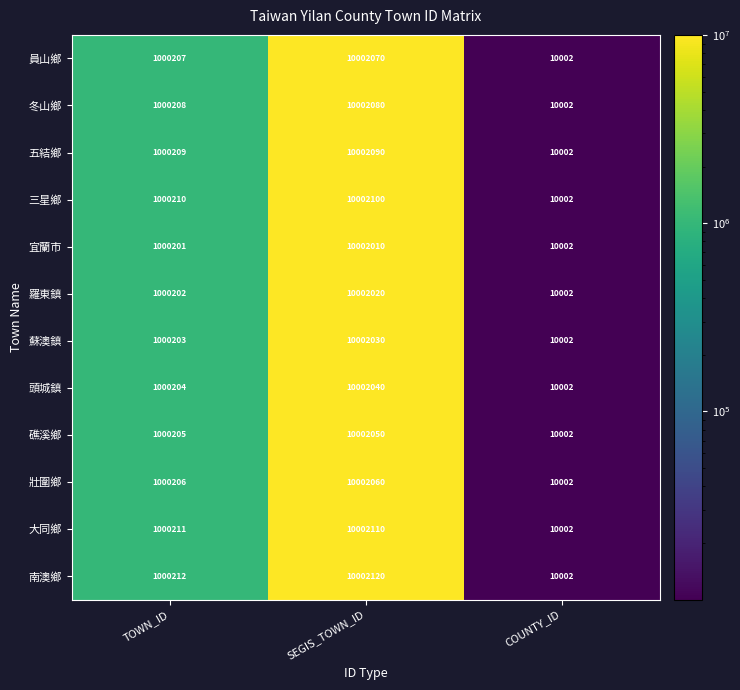

Which label corresponds to the smallest value in the chart?

COUNTY_ID